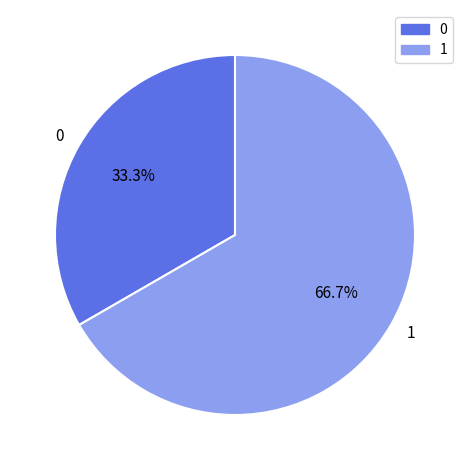

Is the sum of 1 and 0 greater than half?

Yes